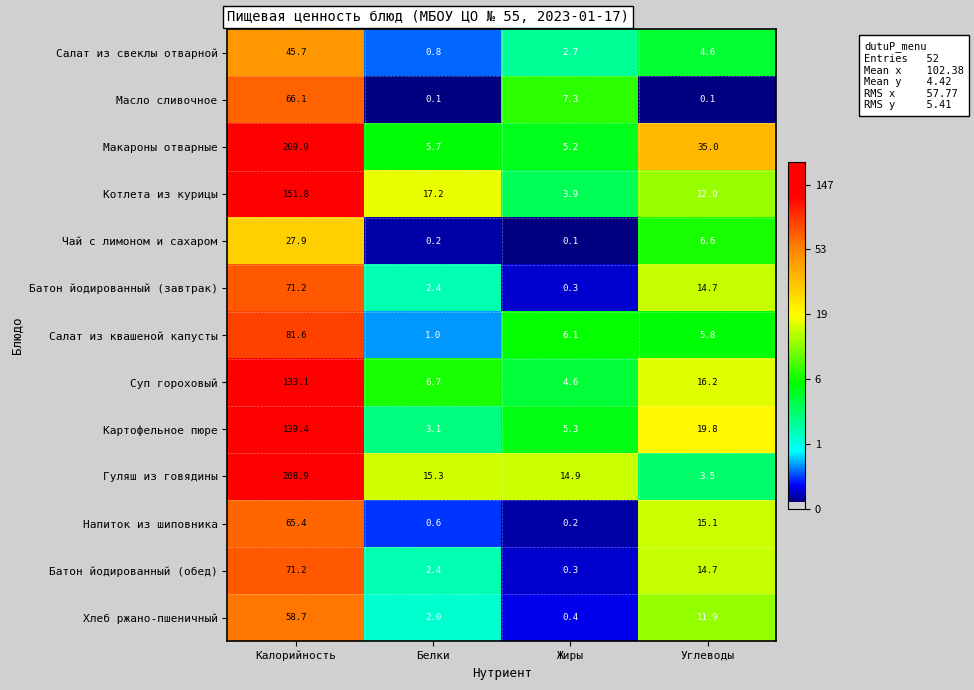

What is the total value across all series at Углеводы?

160.0